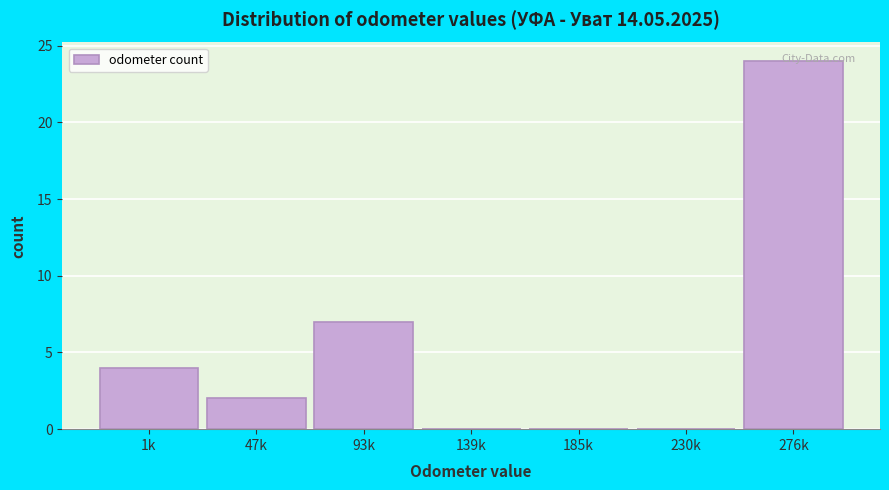

True or false: the data shows -14 at 230k.

False